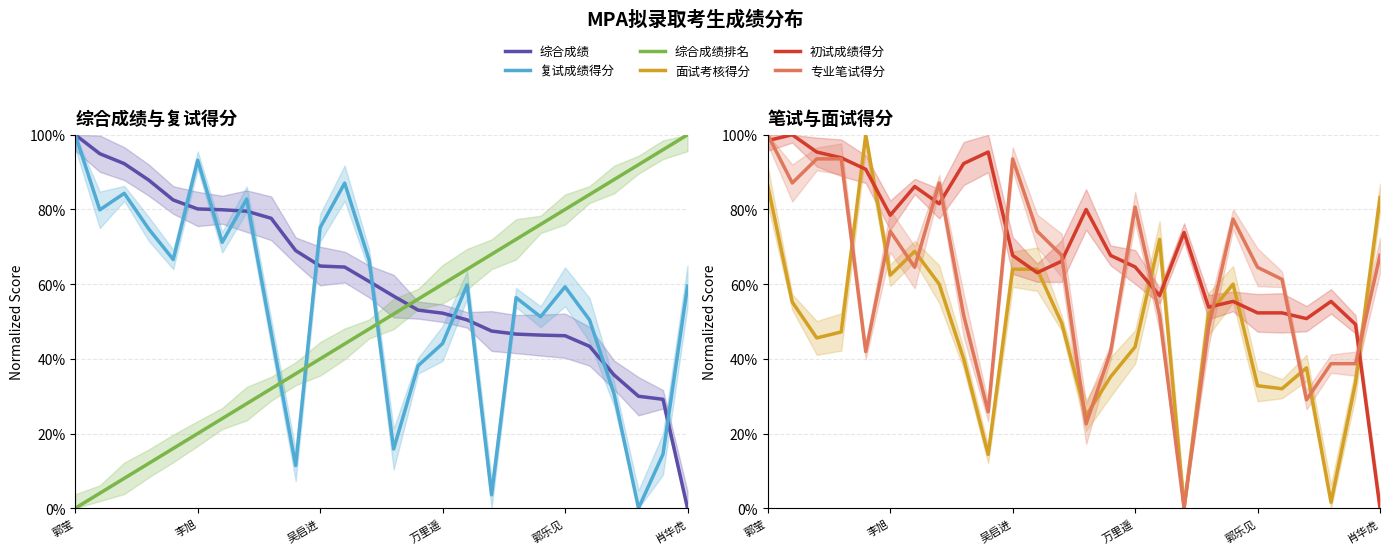

What position from the left is 6?

7